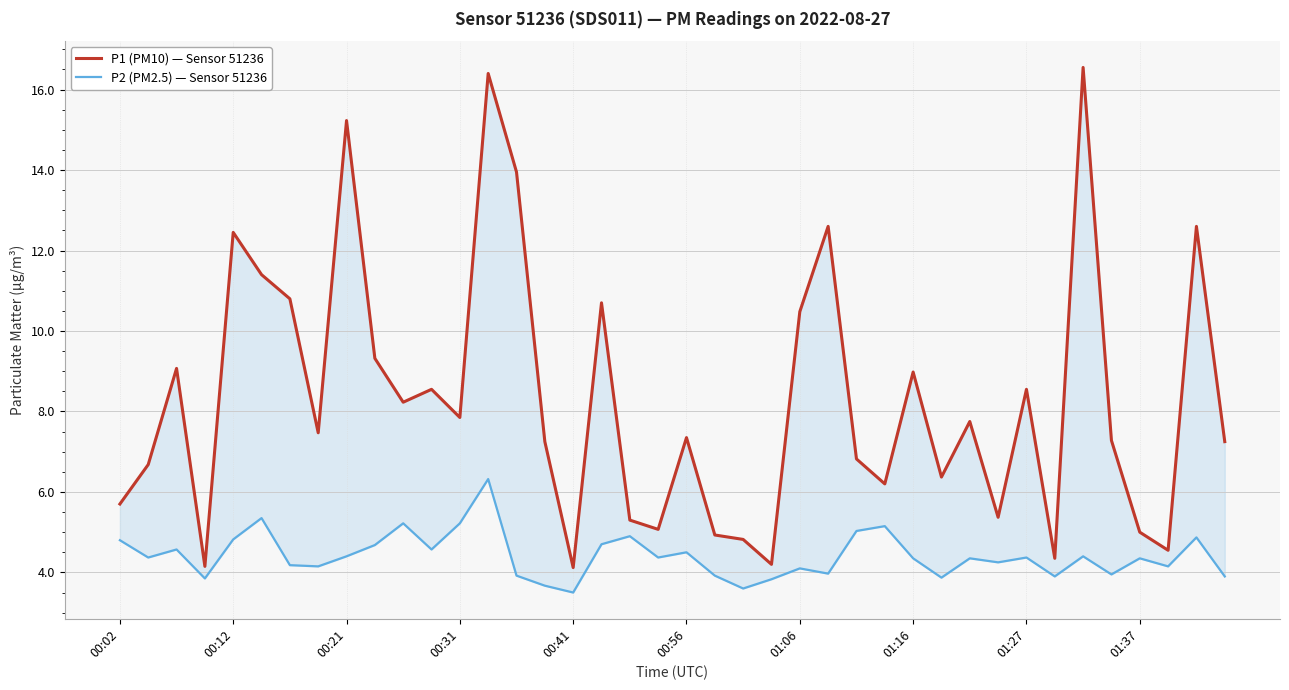

Count the number of data series in this chart.

2